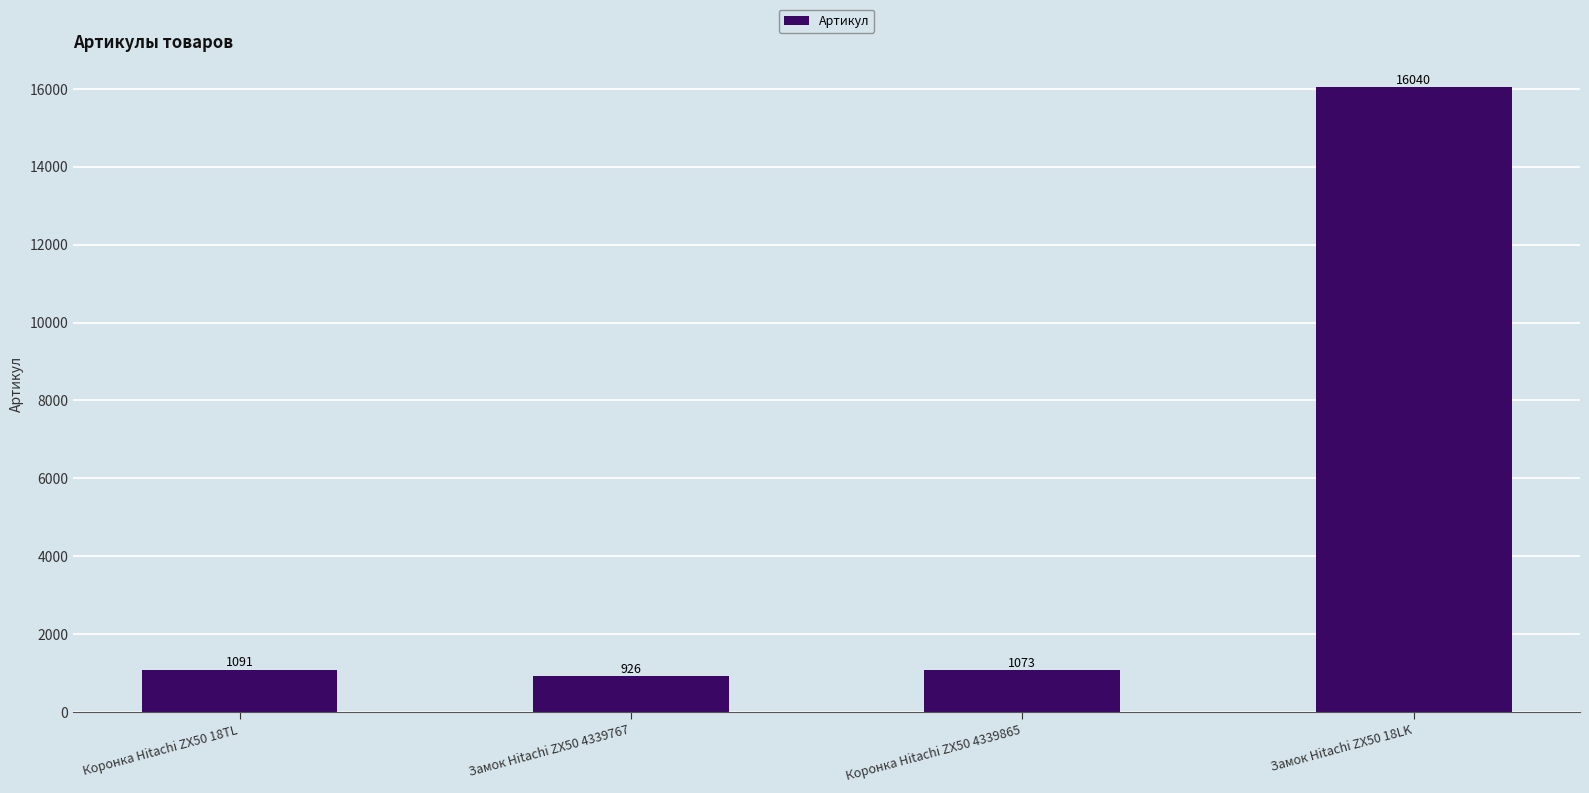

The value at Коронка Hitachi ZX50 4339865 is 1073. True or false?

True